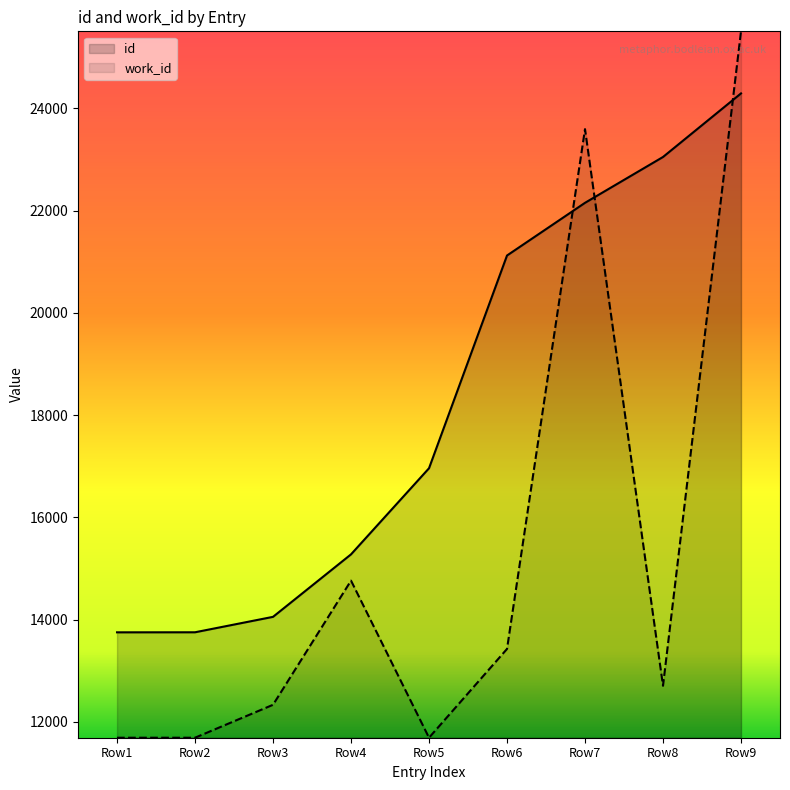

The id series shows 15275.0 at 2012-04-03. True or false?

True